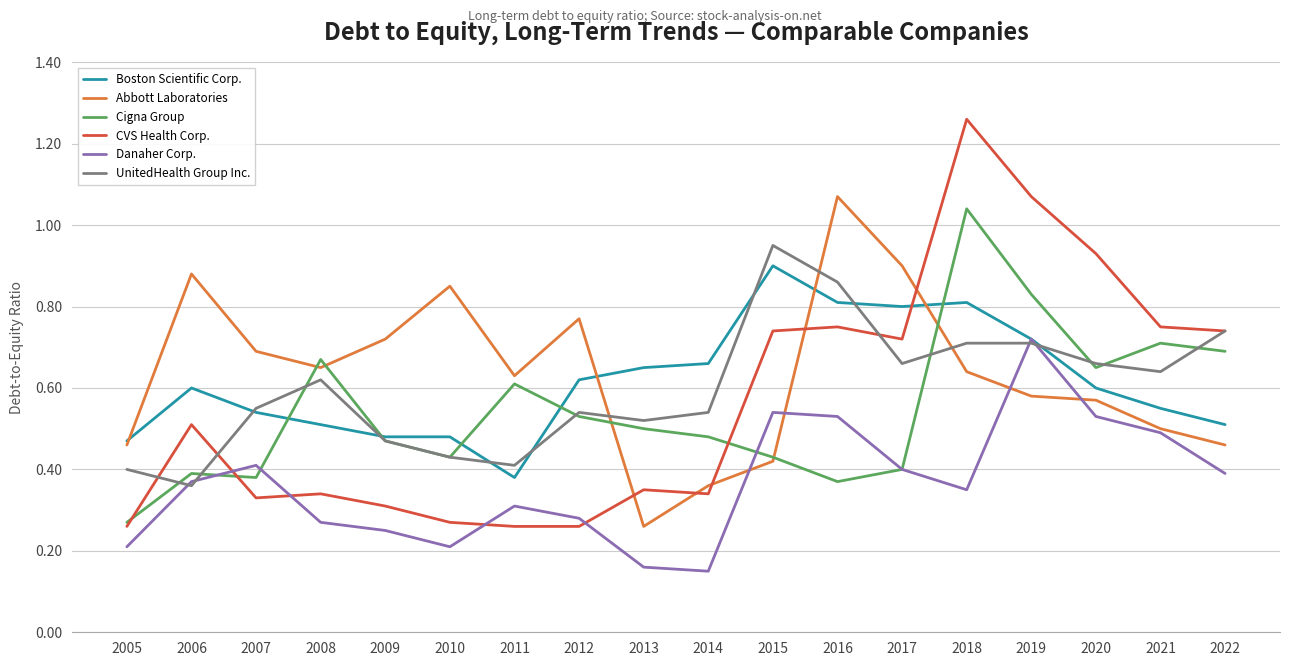

Between 2014 and 2016, which series saw the biggest shift?

Abbott Laboratories